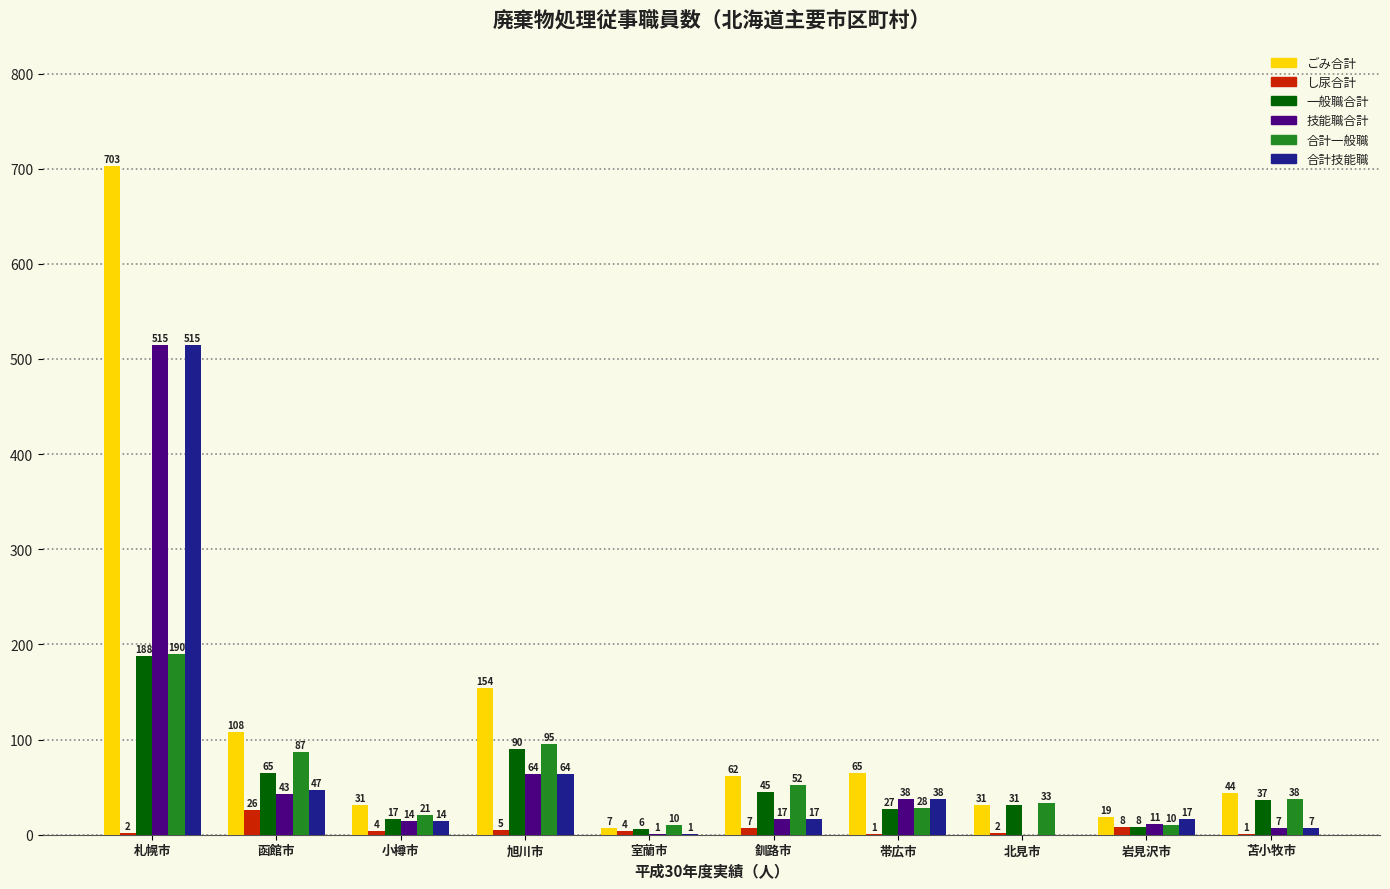

Reading left to right, list all the values displayed in this chart.

ごみ合計: 札幌市=703	函館市=108	小樽市=31	旭川市=154	室蘭市=7	釧路市=62	帯広市=65	北見市=31	岩見沢市=19	苫小牧市=44
し尿合計: 札幌市=2	函館市=26	小樽市=4	旭川市=5	室蘭市=4	釧路市=7	帯広市=1	北見市=2	岩見沢市=8	苫小牧市=1
一般職合計: 札幌市=188	函館市=65	小樽市=17	旭川市=90	室蘭市=6	釧路市=45	帯広市=27	北見市=31	岩見沢市=8	苫小牧市=37
技能職合計: 札幌市=515	函館市=43	小樽市=14	旭川市=64	室蘭市=1	釧路市=17	帯広市=38	北見市=0	岩見沢市=11	苫小牧市=7
合計一般職: 札幌市=190	函館市=87	小樽市=21	旭川市=95	室蘭市=10	釧路市=52	帯広市=28	北見市=33	岩見沢市=10	苫小牧市=38
合計技能職: 札幌市=515	函館市=47	小樽市=14	旭川市=64	室蘭市=1	釧路市=17	帯広市=38	北見市=0	岩見沢市=17	苫小牧市=7